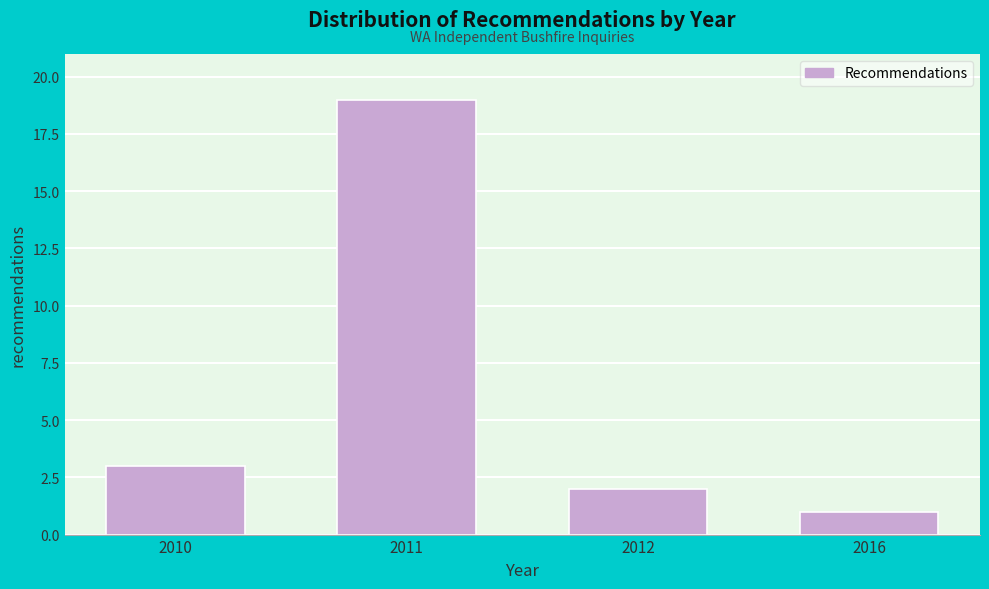

Reading left to right, list all the values displayed in this chart.

2010=3	2011=19	2012=2	2016=1